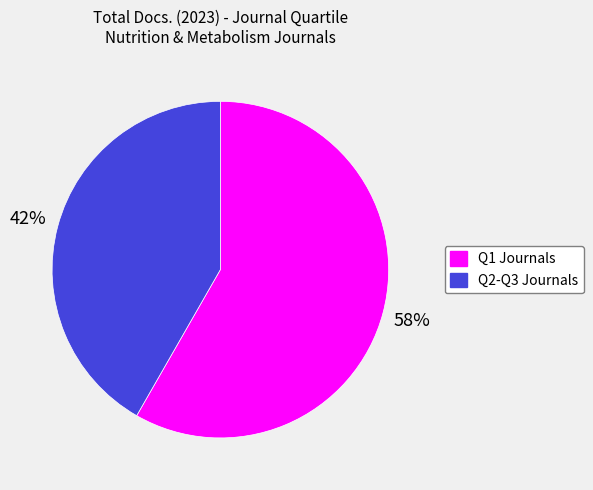

To the nearest percent, what is the average slice percentage?

50%